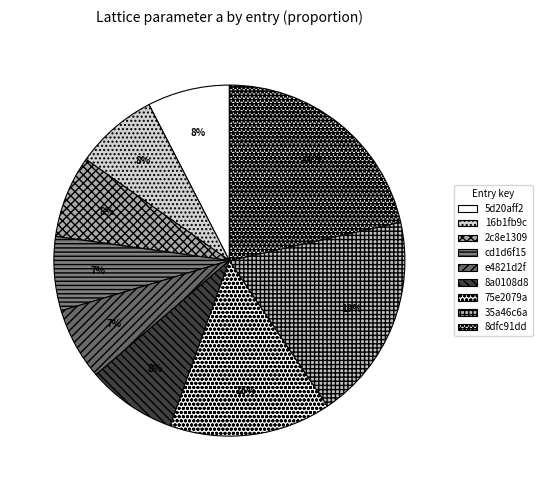

Which category has the biggest portion of the pie?

8dfc91dd